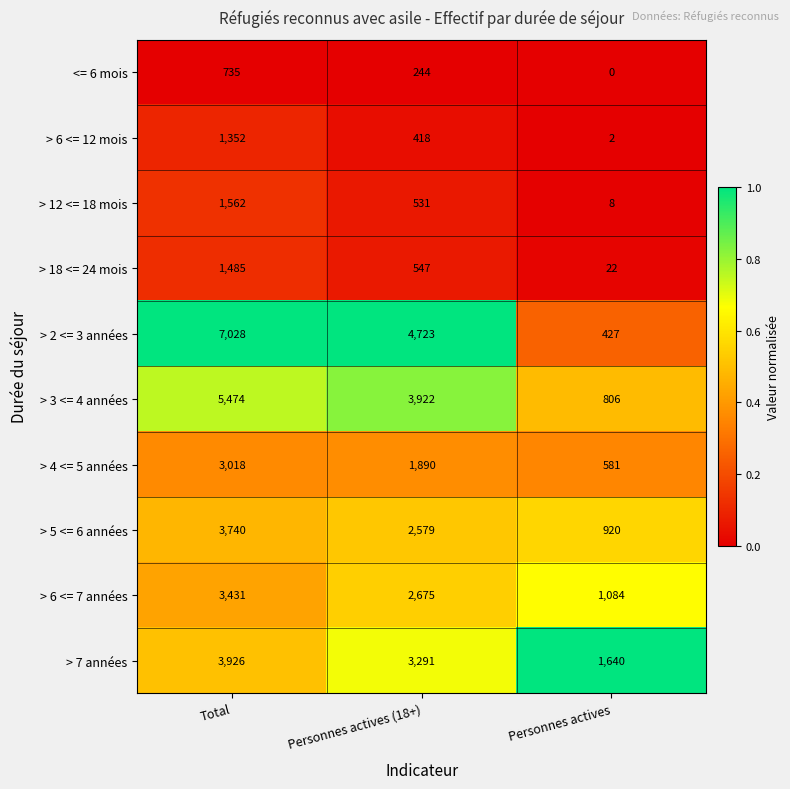

Which category has the highest value across all series?

Total